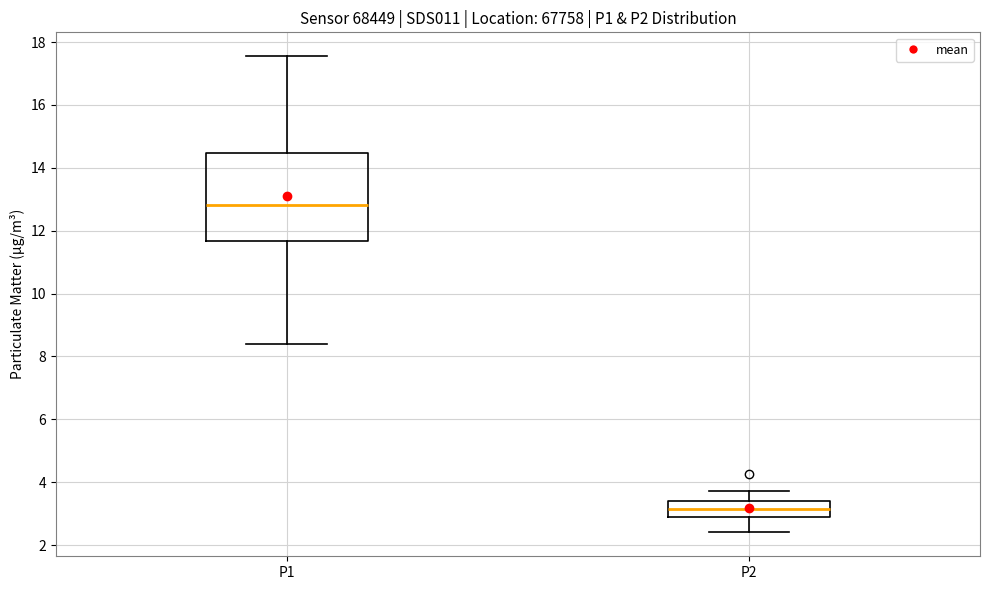

Reading left to right, read every box against the y-axis: the position of its median line, the range the box covers, and the ends of its whiskers. The values are not printed on the chart, so give them approximately, as read against the axis.

P1: median 12.8, box 11.6 to 14.4, whiskers 8.4 to 17.6
P2: median 3.2, box 2.8 to 3.4, whiskers 2.4 to 3.8